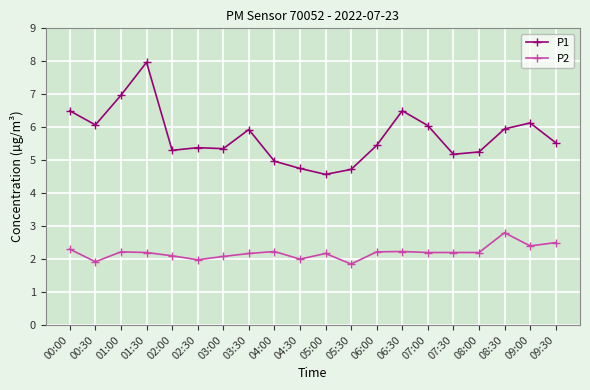

What are all the series names shown in the legend?

P1, P2